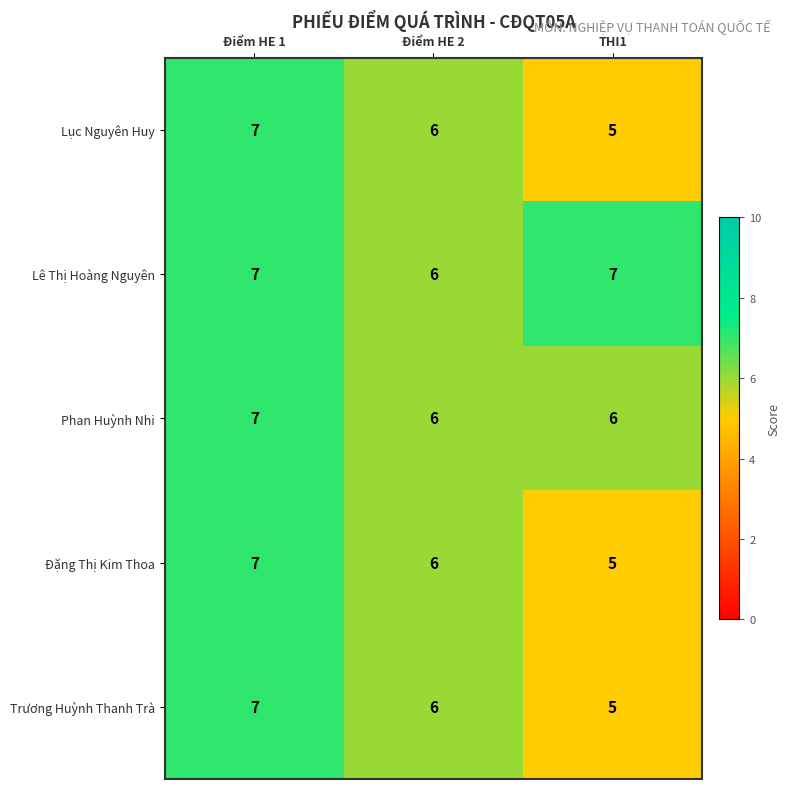

How many categories are shown in the chart?

3